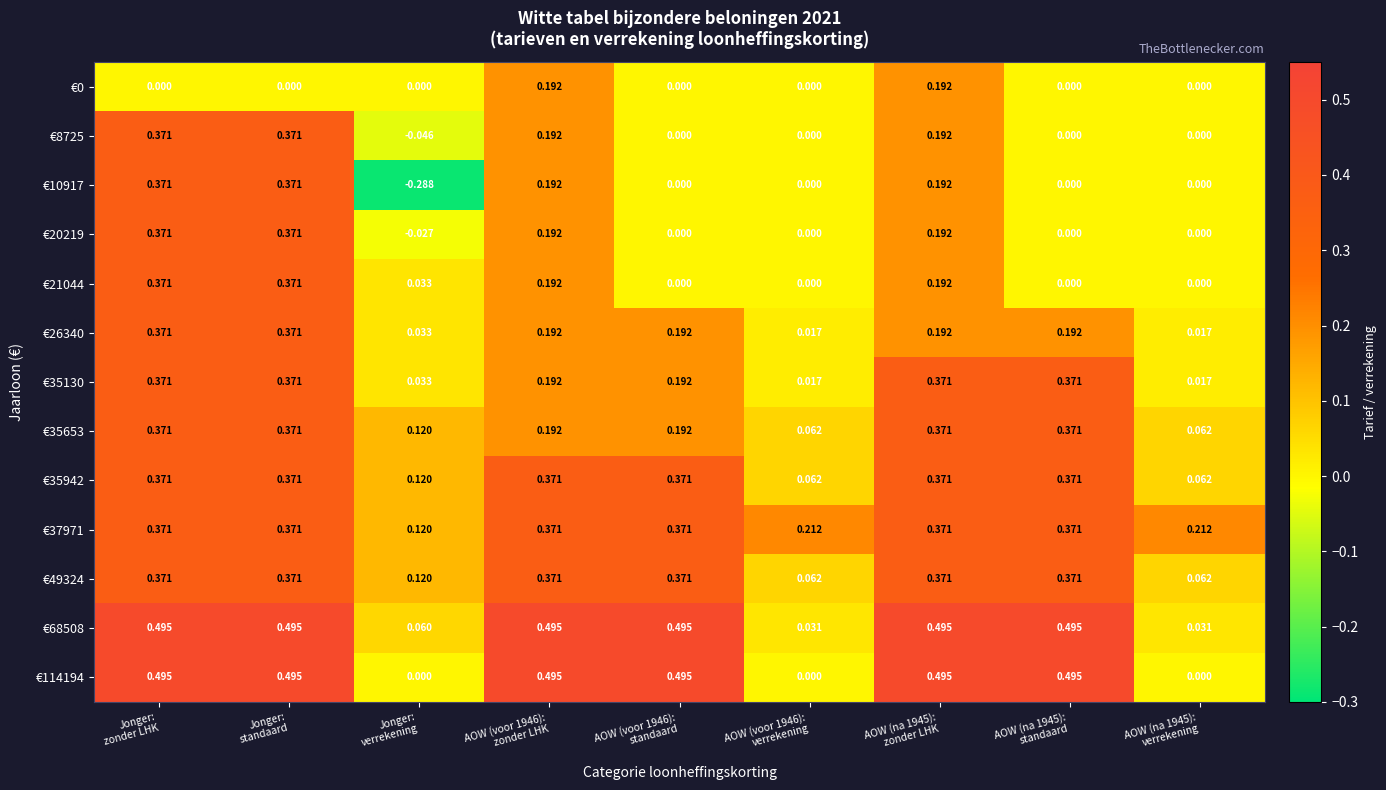

Count the number of data series in this chart.

13